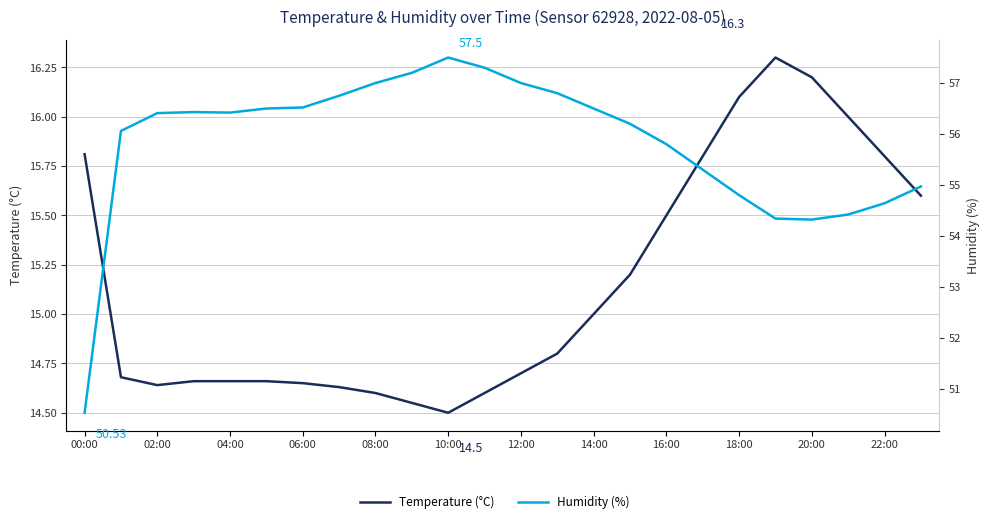

Which series has the largest total across all categories?

Humidity (%)